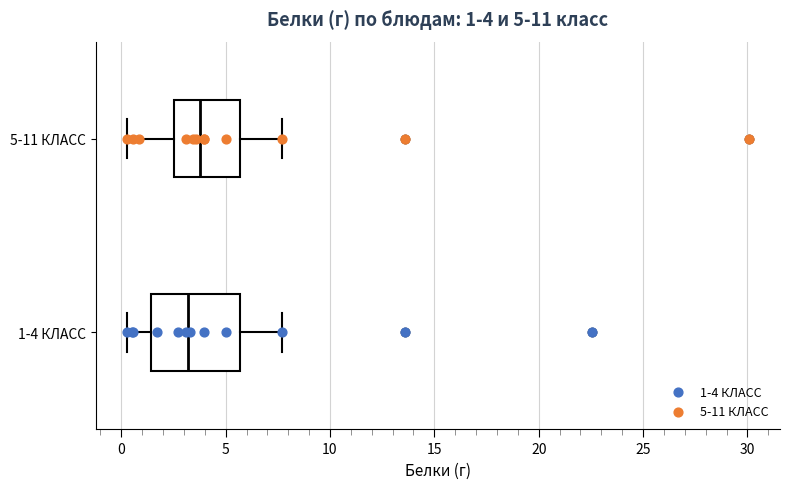

Comparing the boxes themselves (not the whiskers), which one is the widest?

1-4 КЛАСС